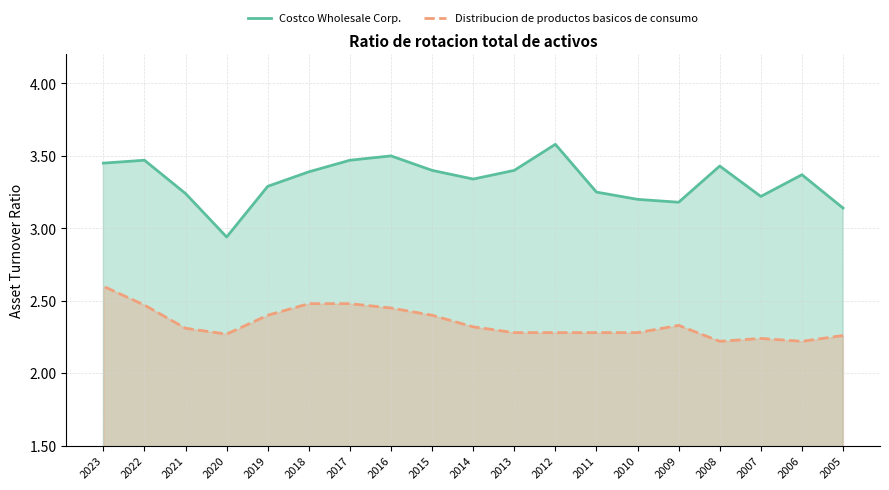

What is the difference between the second highest and minimum values in the Distribucion de productos basicos de consumo series?

0.3